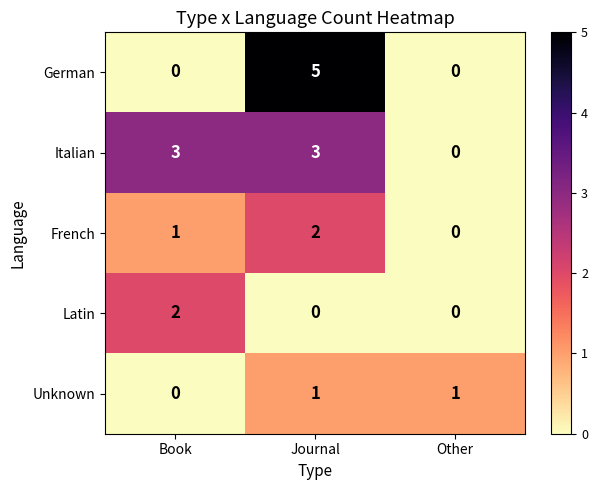

How many values in the Latin series exceed 0?

1